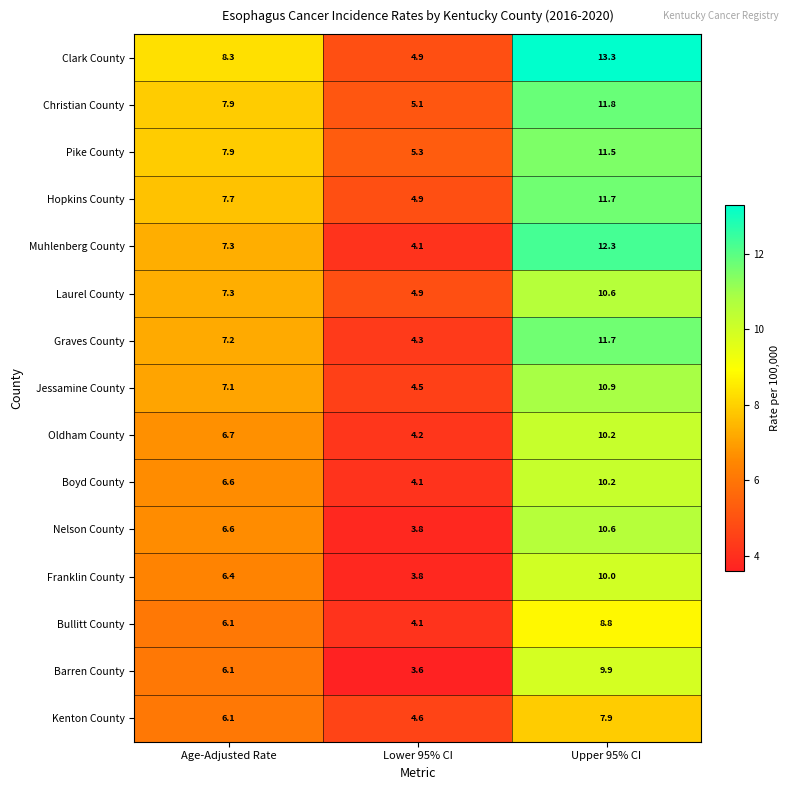

Which series has the largest total across all categories?

Clark County